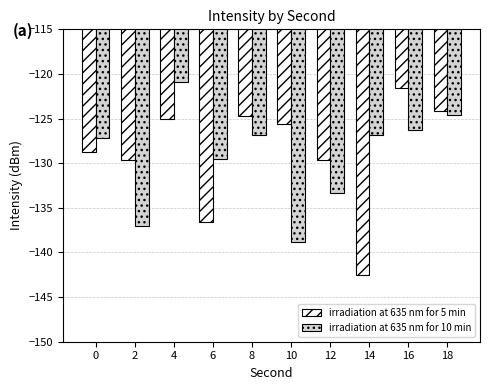

At 10, list the series in order from largest to smallest.

irradiation at 635 nm for 5 min, irradiation at 635 nm for 10 min